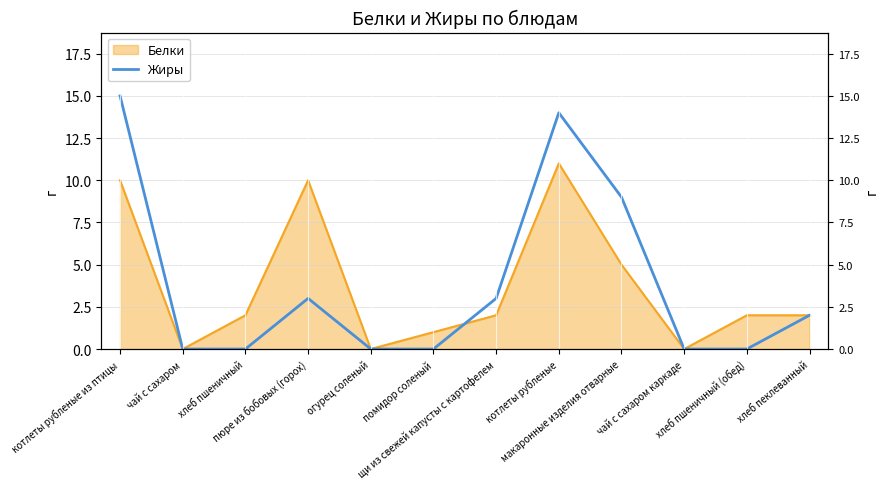

The chart shows a value of 0 at чай с сахаром. True or false?

True